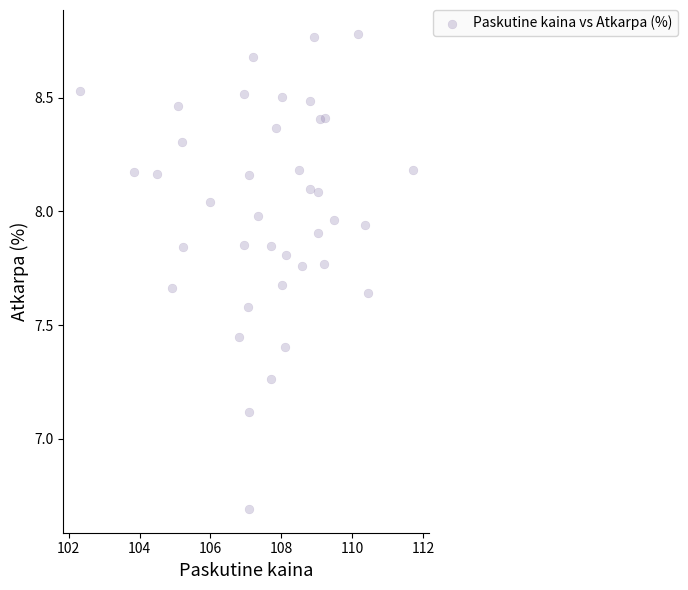

What Y value in the scatter plot is closest to 7?

7.1